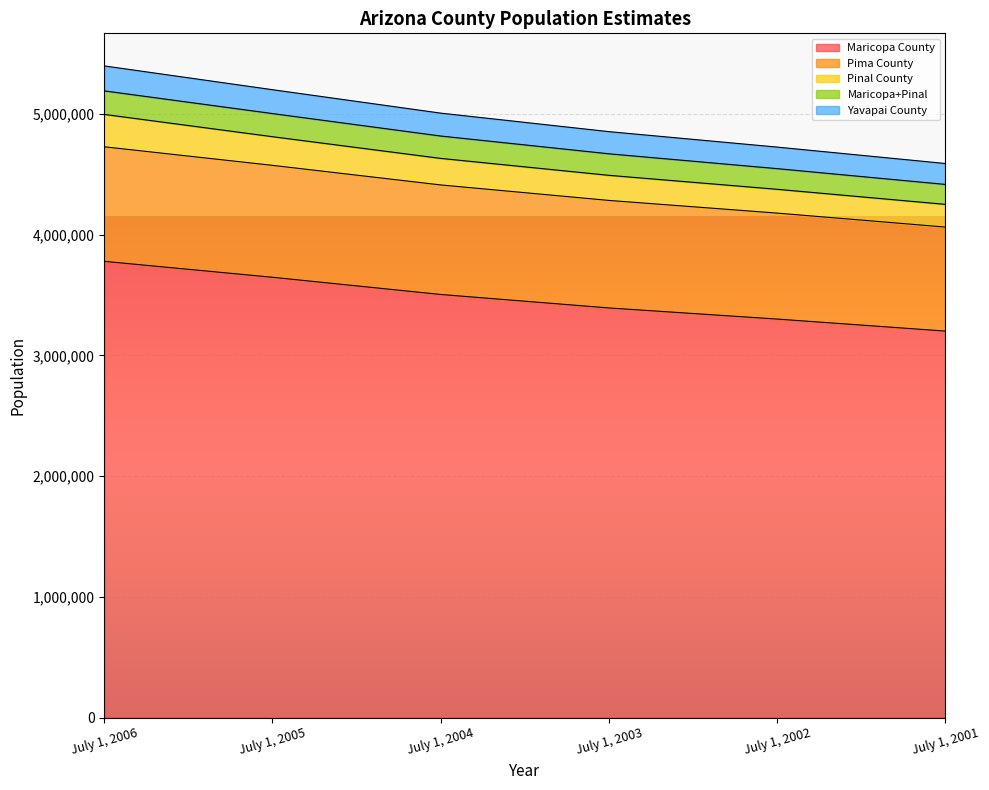

True or false: Maricopa County and Pima County intersect in this chart.

False